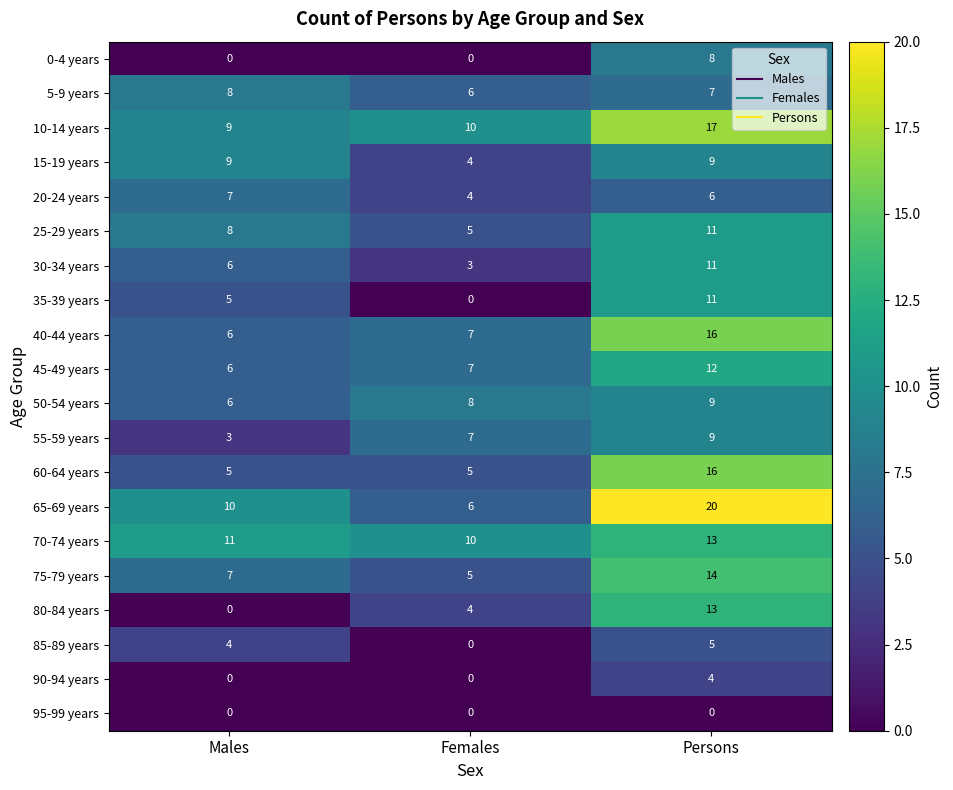

At how many categories does at least one series exceed 7?

3